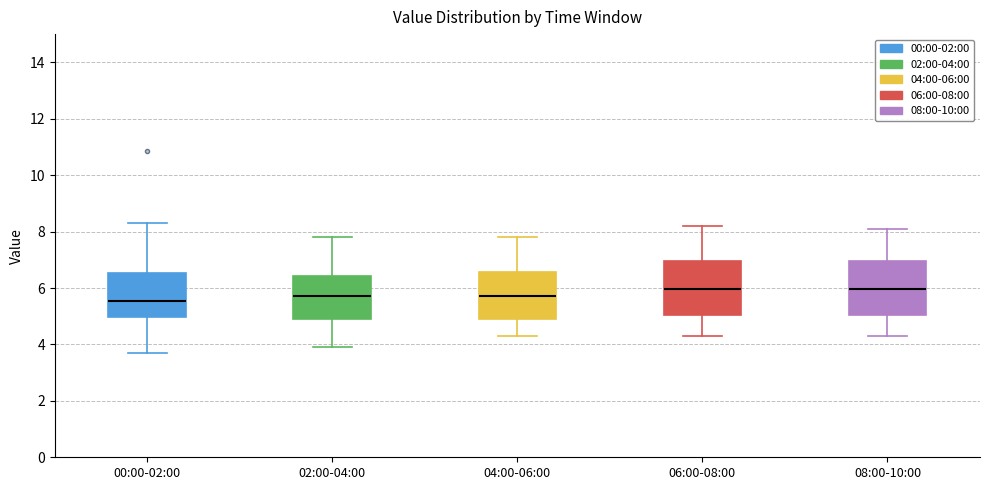

Reading left to right, read every box against the y-axis: the position of its median line, the range the box covers, and the ends of its whiskers. The values are not printed on the chart, so give them approximately, as read against the axis.

00:00-02:00: median 5.6, box 5.0 to 6.6, whiskers 3.8 to 8.4
02:00-04:00: median 5.8, box 5.0 to 6.4, whiskers 4.0 to 7.8
04:00-06:00: median 5.8, box 5.0 to 6.6, whiskers 4.4 to 7.8
06:00-08:00: median 6.0, box 5.0 to 7.0, whiskers 4.4 to 8.2
08:00-10:00: median 6.0, box 5.0 to 7.0, whiskers 4.4 to 8.2